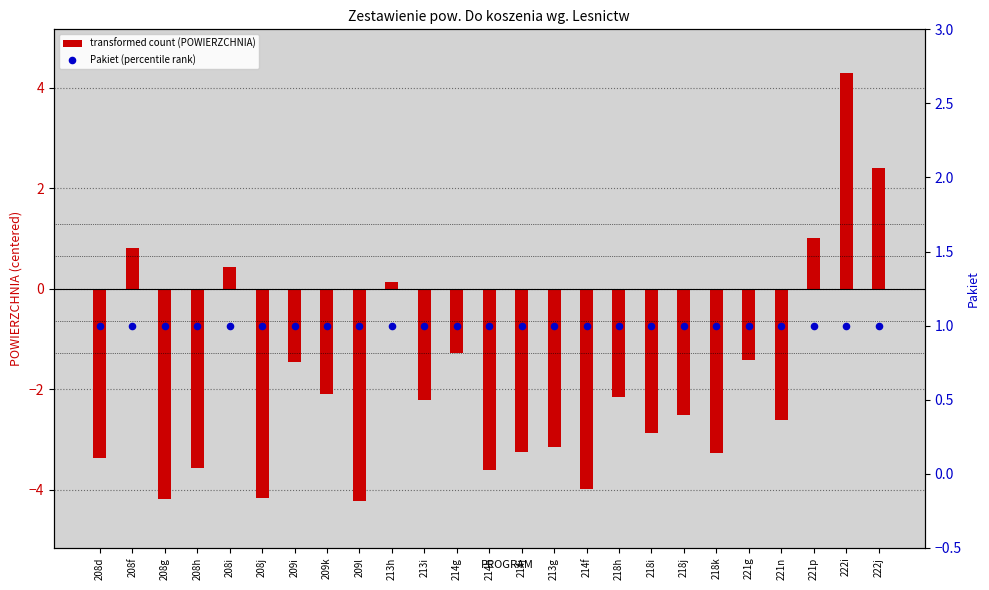

Which series contains the highest Y value?

transformed count (POWIERZCHNIA)